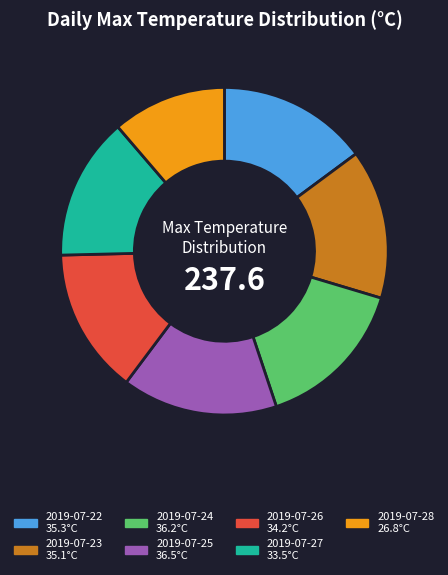

The 2019-07-26 slice represents 14% of the pie. True or false?

True